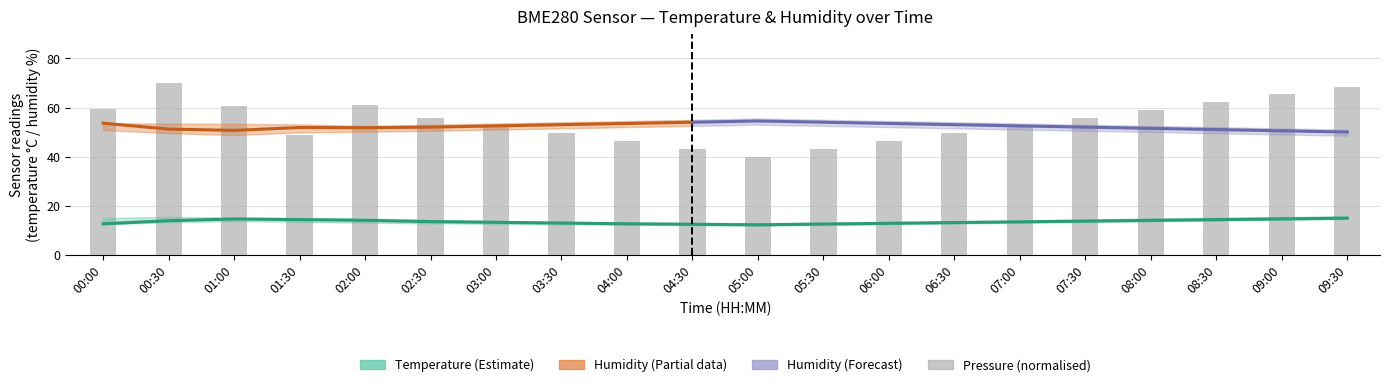

List the labels in order of value, largest first.

00:30, 09:30, 09:00, 08:30, 02:00, 01:00, 00:00, 08:00, 02:30, 07:30, 03:00, 07:00, 03:30, 06:30, 01:30, 04:00, 06:00, 04:30, 05:30, 05:00